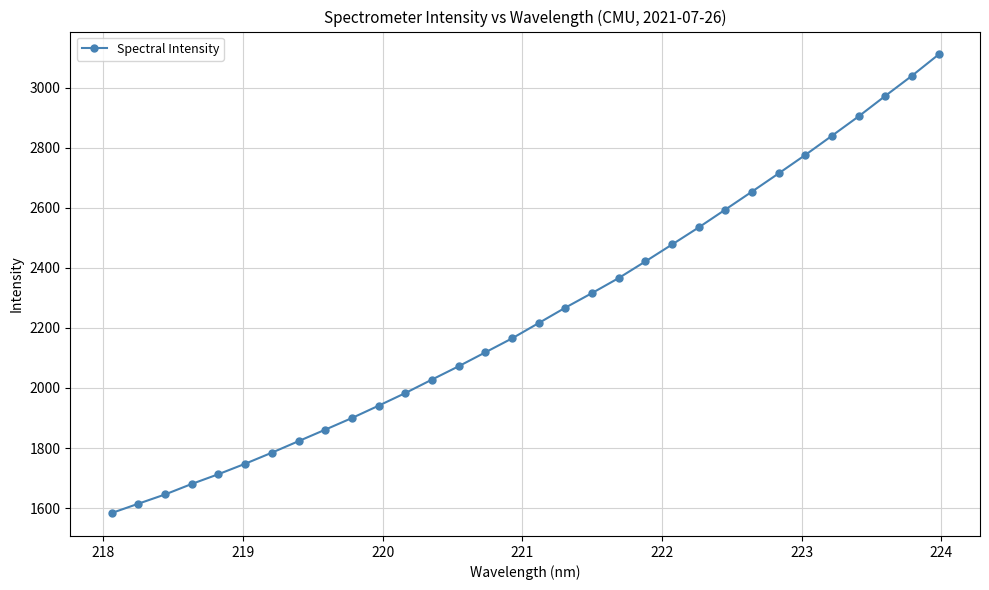

What is the maximum value shown in the chart?

3110.4